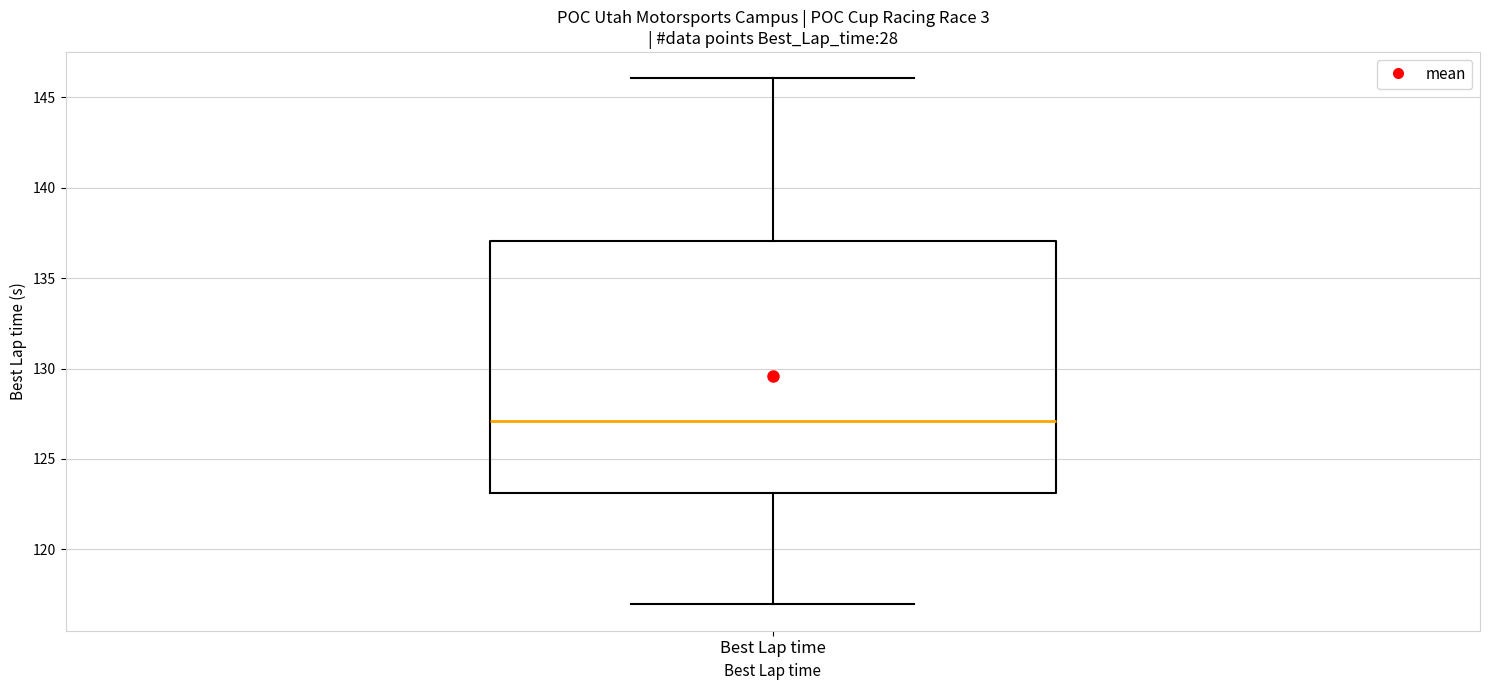

Transcribe this box plot: give where the median line is, the range the box spans, and where the two whiskers end, as read against the y-axis. The values are not printed on the chart, so give them approximately, as read against the axis.

median 127, box 123 to 137, whiskers 117 to 146